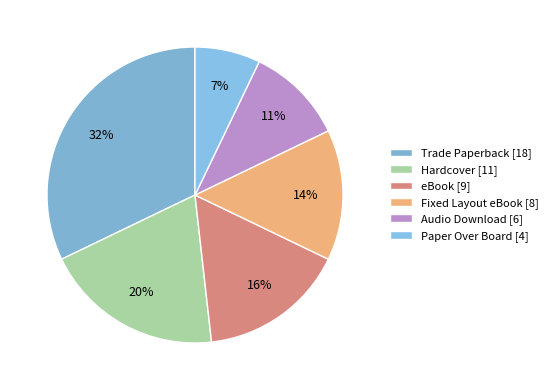

To the nearest percent, what is the difference between the largest and smallest slice percentages?

25%